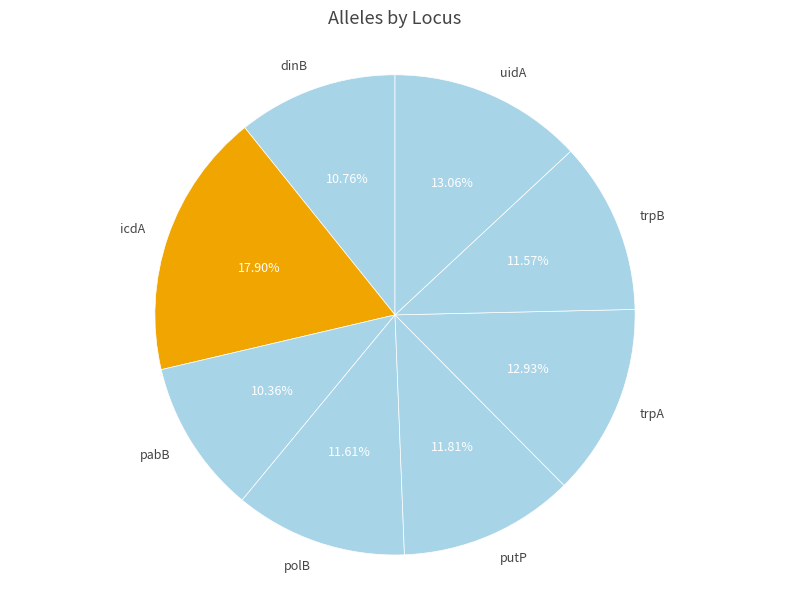

Between trpB and trpA, which is larger?

trpA